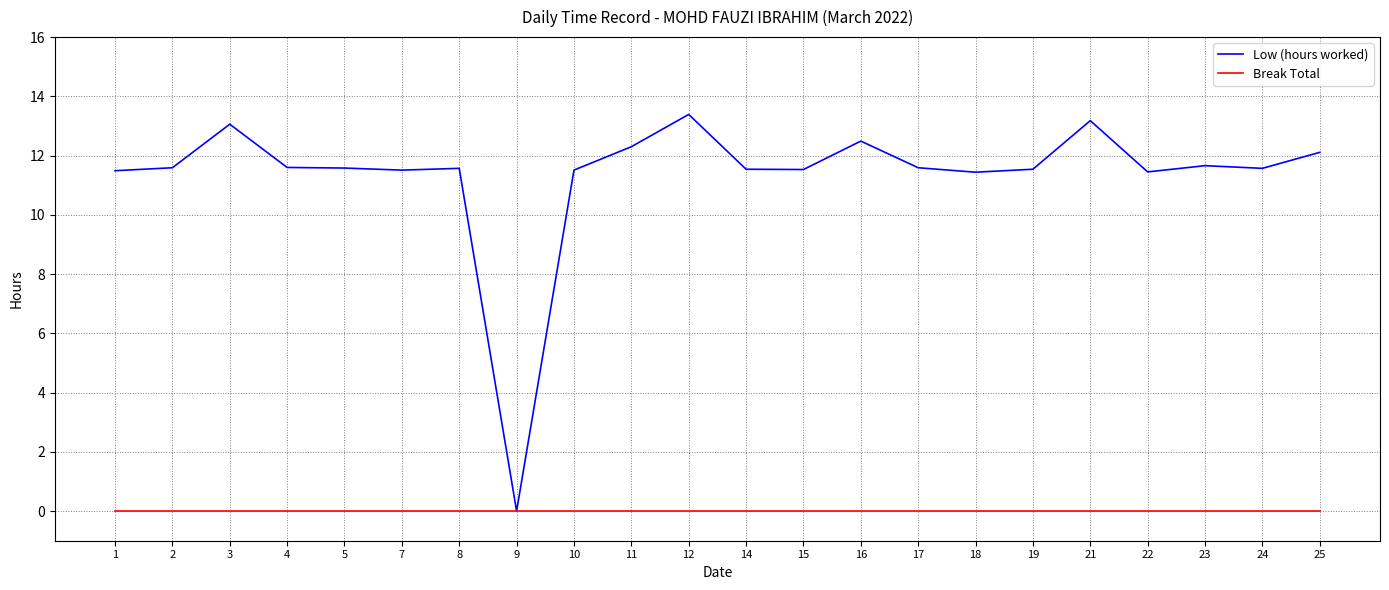

What is the difference between the highest and lowest values at 12?

13.4